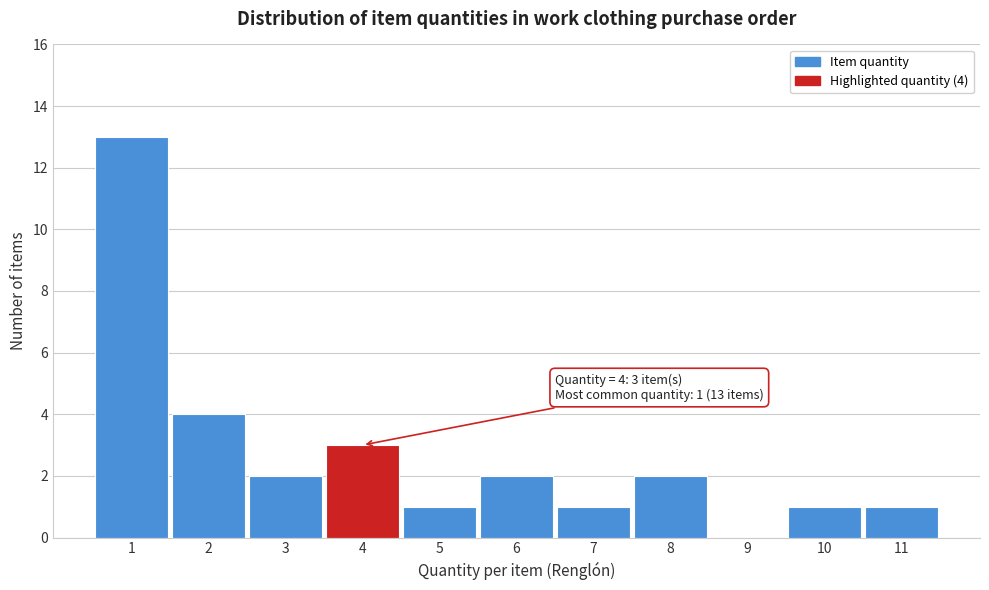

Reading left to right, what are all the values shown in this chart?

1=13	2=4	3=2	4=3	5=1	6=2	7=1	8=2	9=0	10=1	11=1